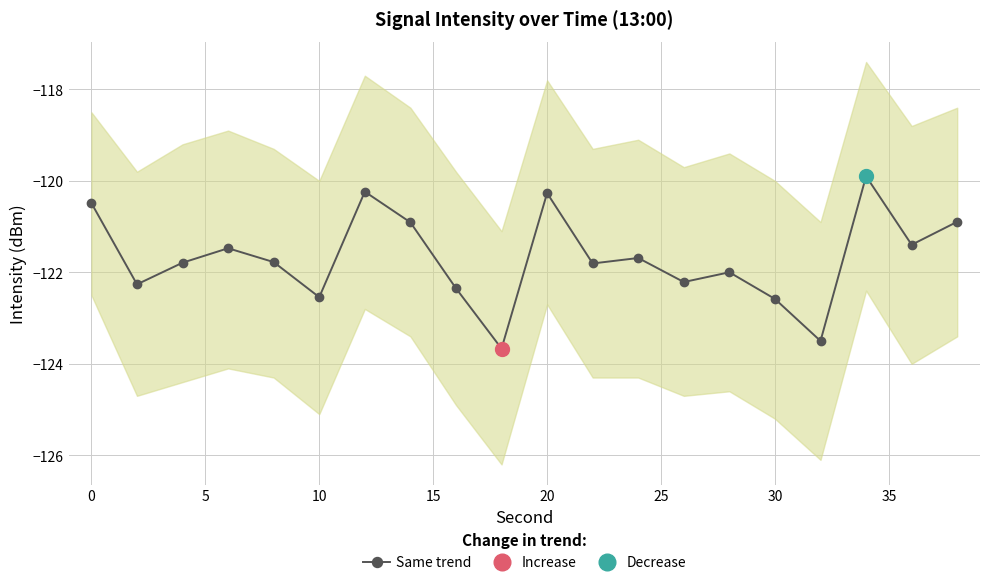

True or false: Same trend has more than 0 interior local peaks.

True